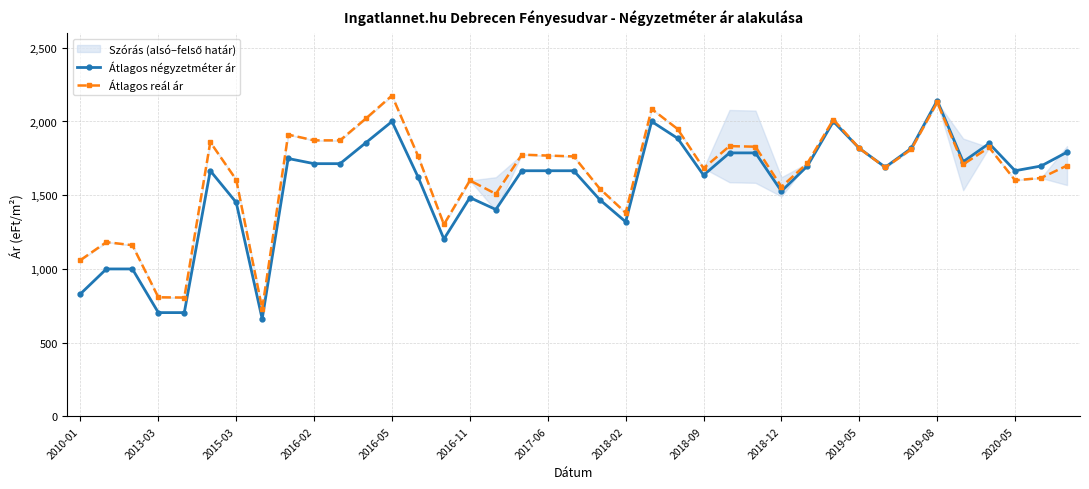

True or false: Átlagos négyzetméter ár has more than 2 points higher than both neighbors.

True